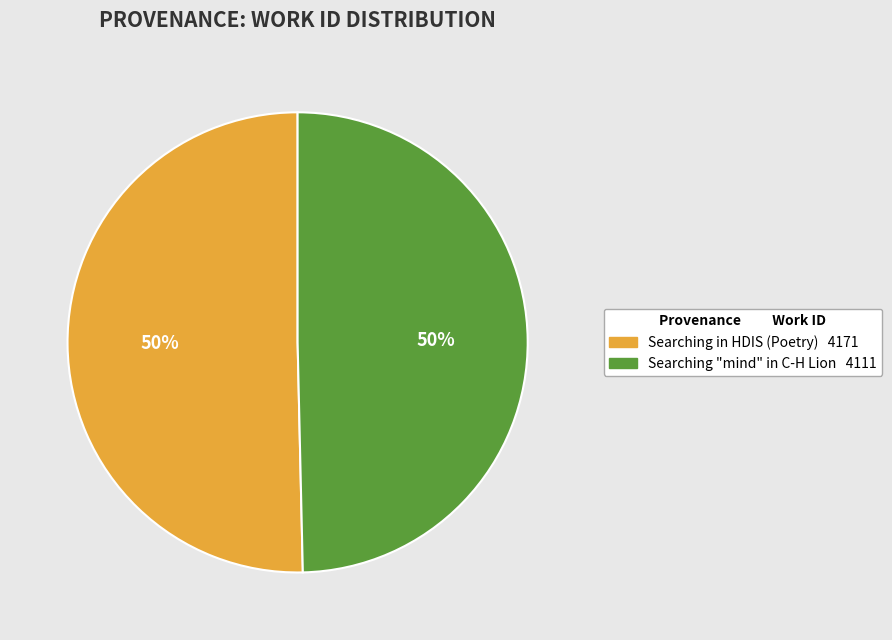

Is it true that Searching in HDIS (Poetry) is 50% of the pie?

True